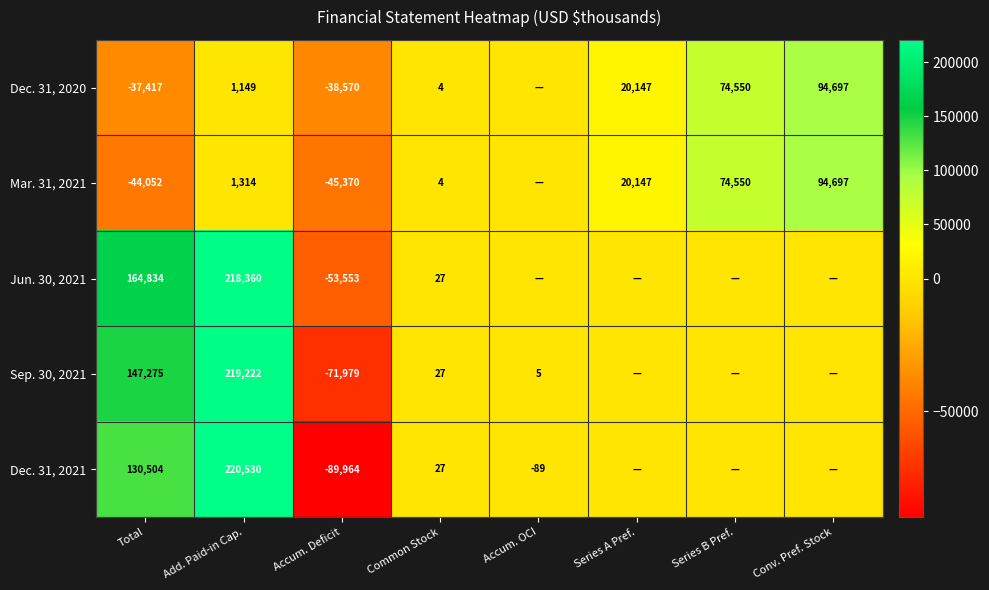

What is the sum of the Jun. 30, 2021 values at Add. Paid-in Cap. and Common Stock?

218387